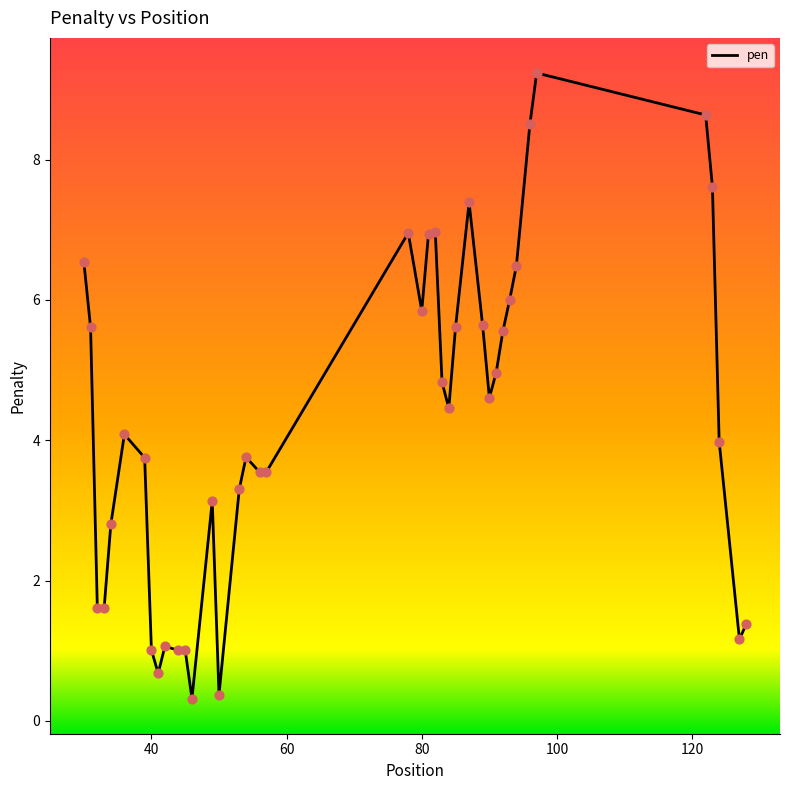

What is the smallest value displayed?

0.3